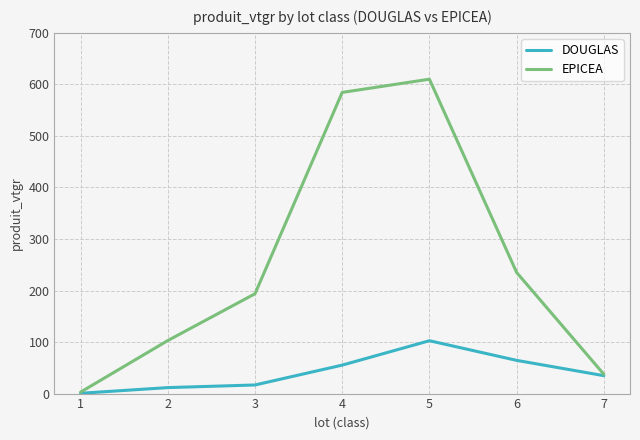

True or false: EPICEA has more than 0 interior local peaks.

True